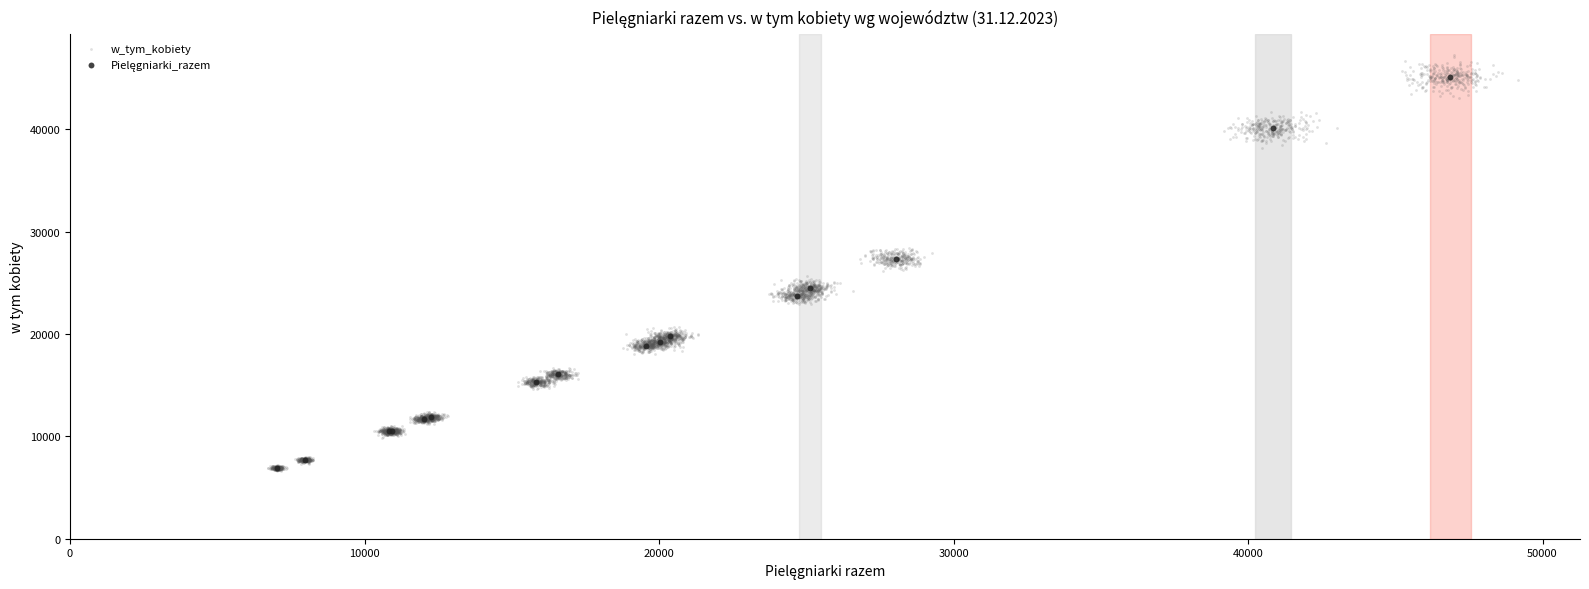

Which series contains the highest Y value?

w_tym_kobiety